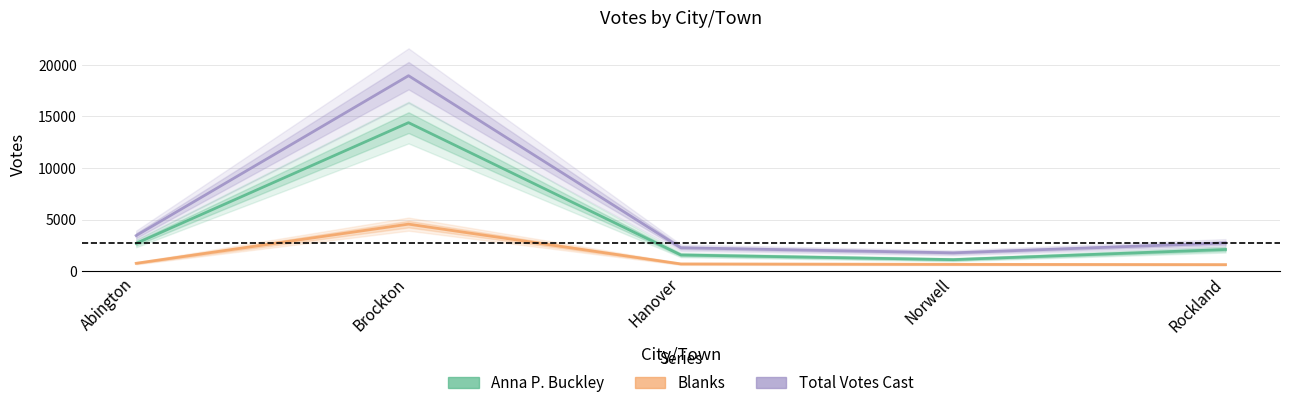

List the labels in order of Anna P. Buckley value, largest first.

Brockton, Abington, Rockland, Hanover, Norwell